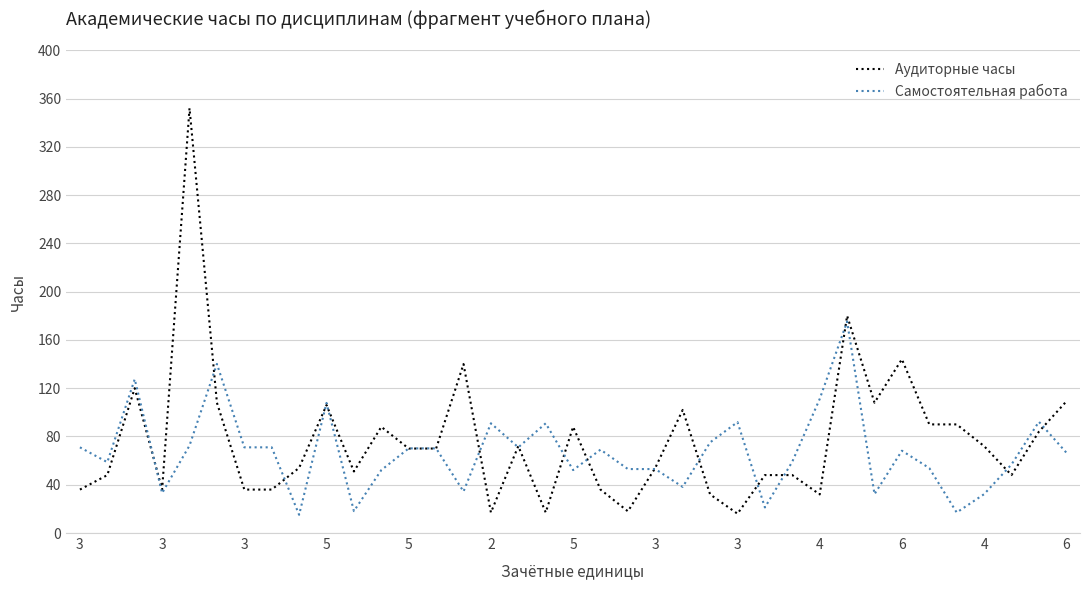

After their last crossing, which series has the higher values: Аудиторные часы or Самостоятельная работа?

Аудиторные часы